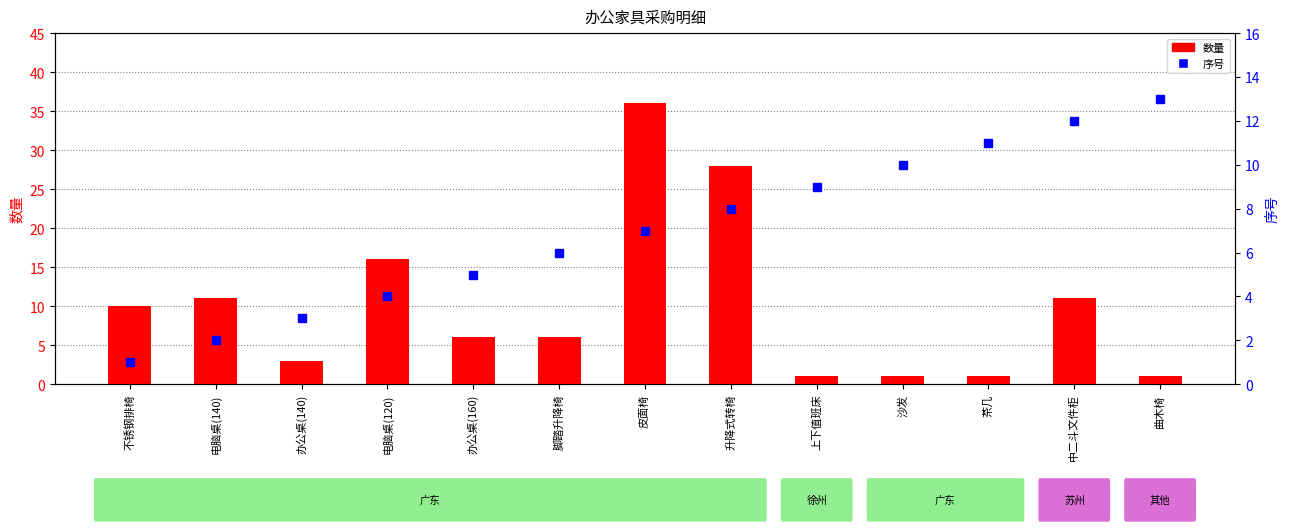

Rank the series at 电脑桌(140) from highest to lowest value.

数量, 序号